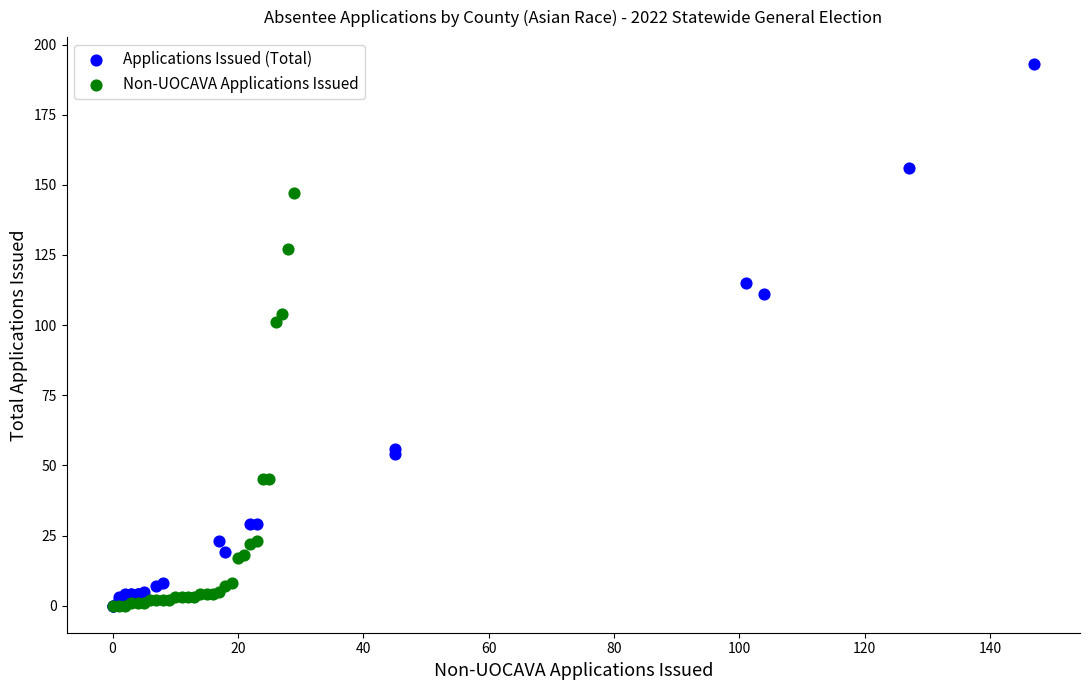

Which series reaches the maximum Y coordinate?

Applications Issued (Total)